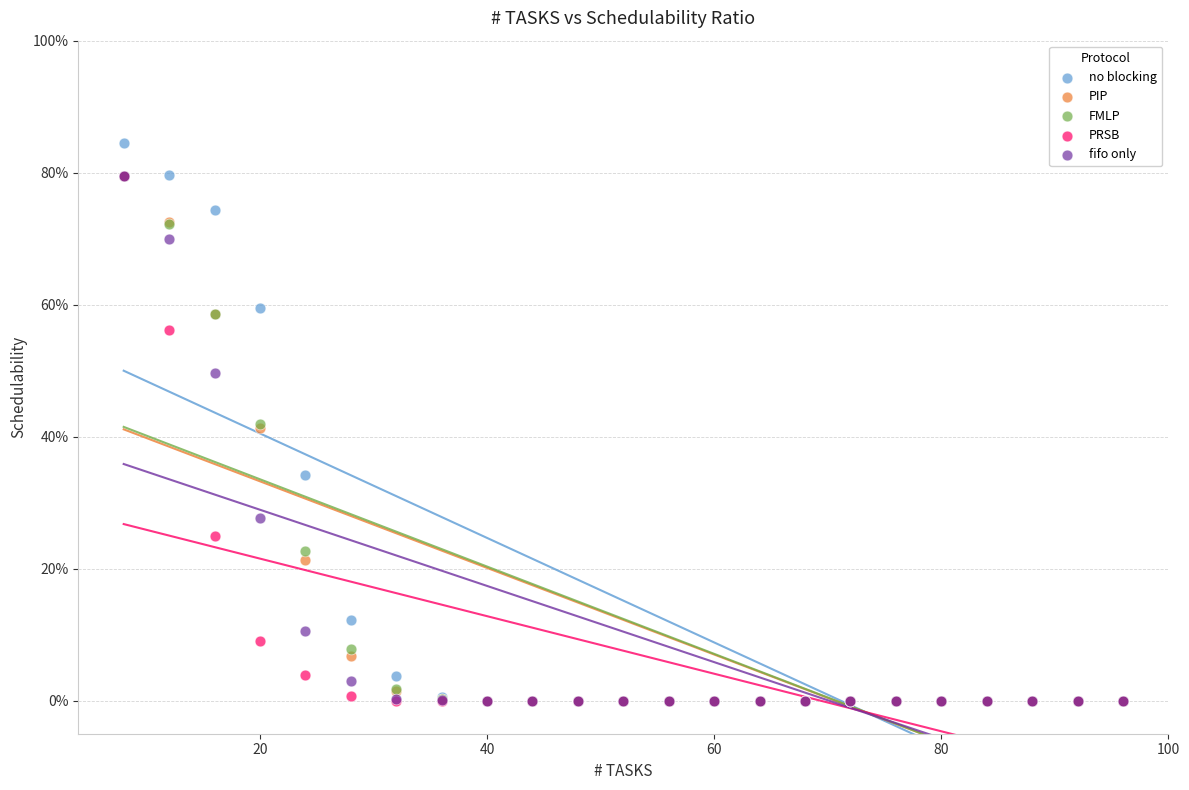

What are all the series names shown in the legend?

no blocking, PIP, FMLP, PRSB, fifo only